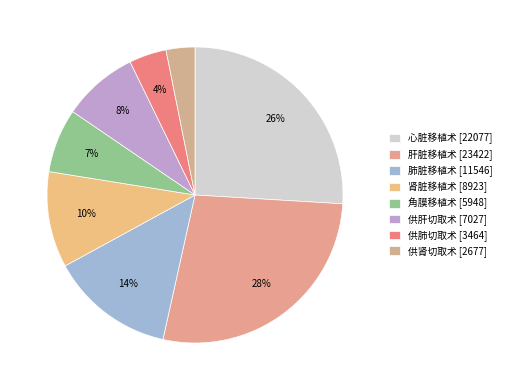

Does 肺脏移植术 account for over 50% of the chart?

No